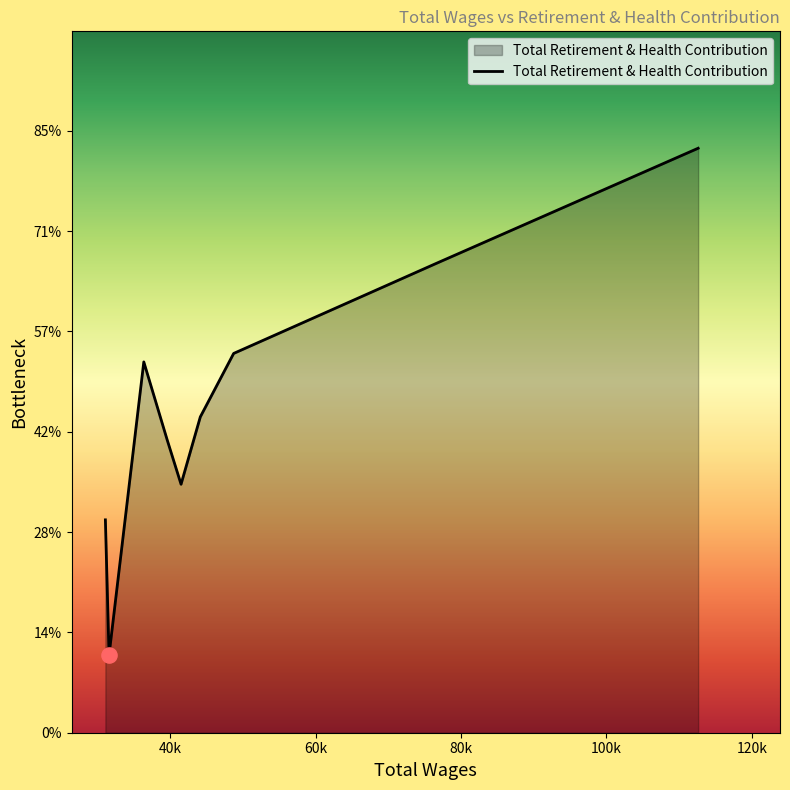

Does the chart have visible grid lines?

No